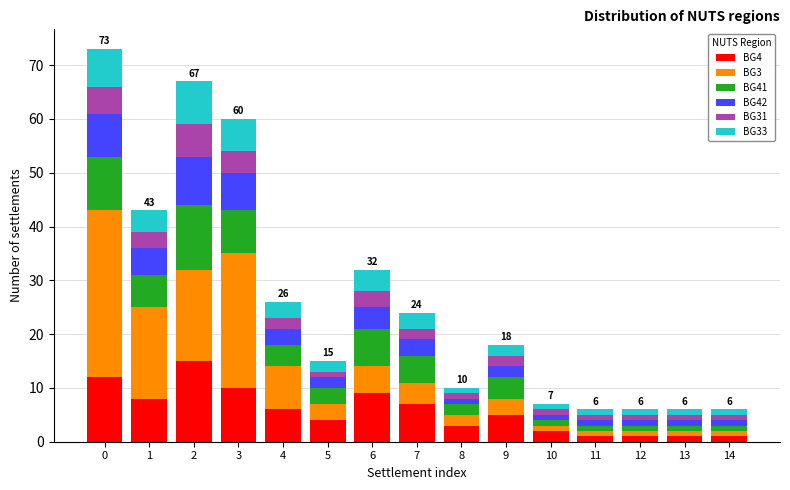

True or false: BG4 has a value of 5 at 9.

True